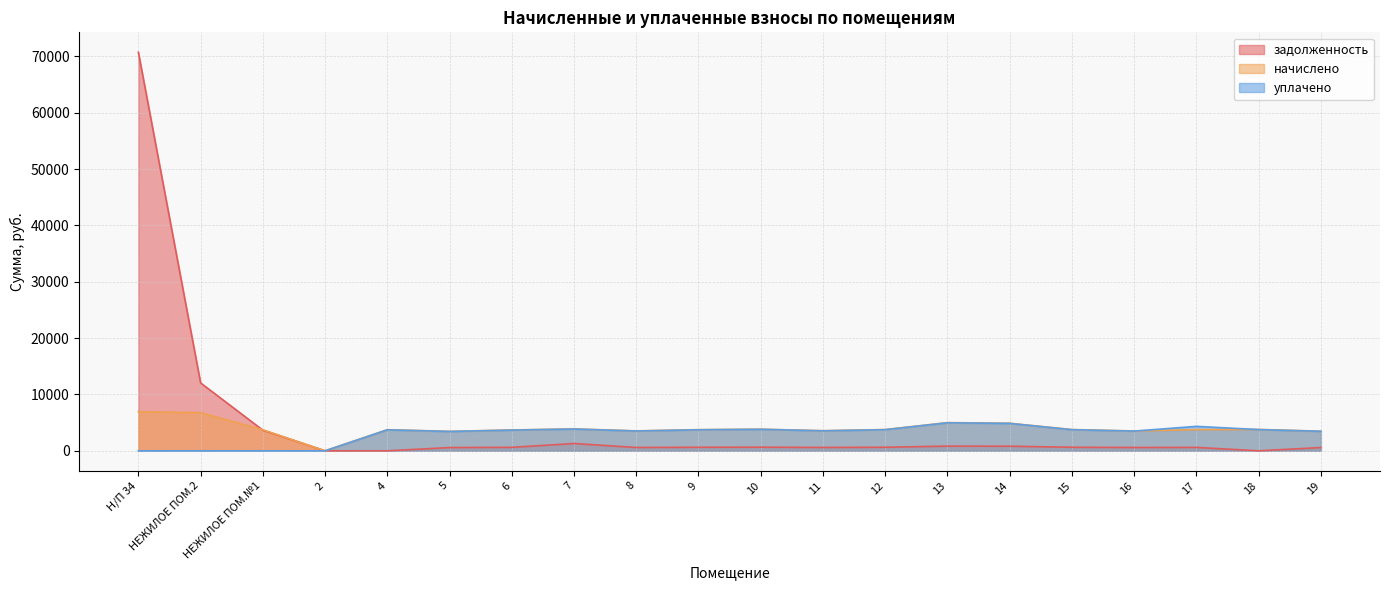

What is the total value across all series at 13?

10812.1